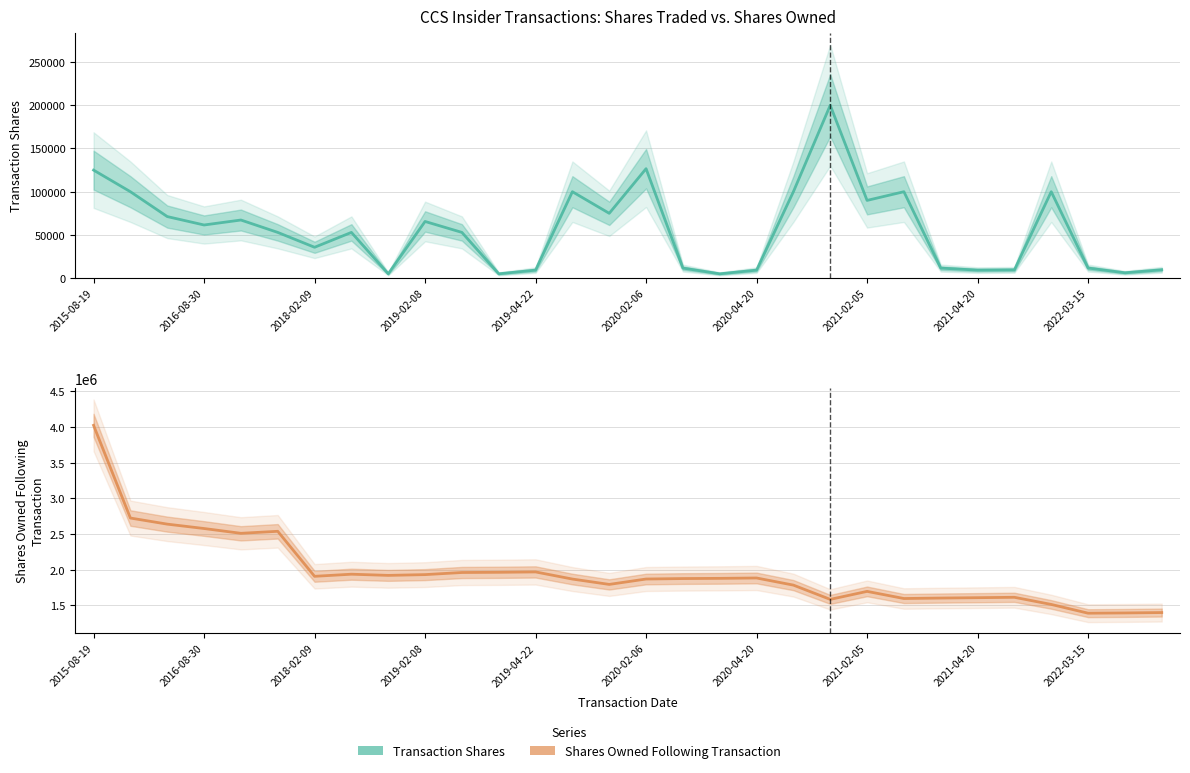

What is the approximate value of sharesOwnedFollowingTransaction at 29, to the nearest 50?

1399500